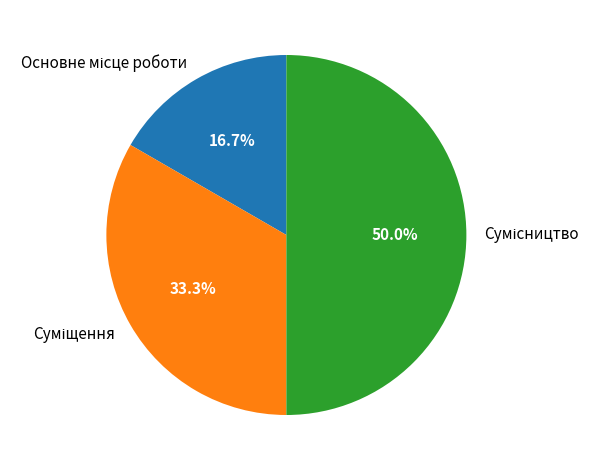

The Основне місце роботи slice represents 29% of the pie. True or false?

False